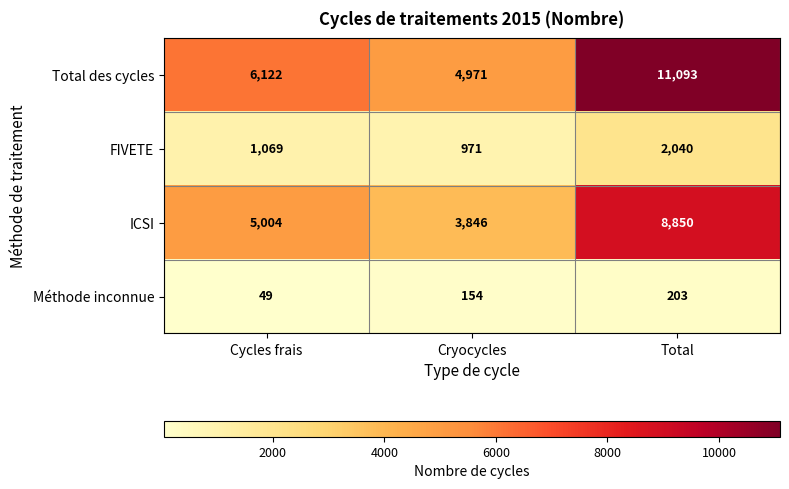

How many distinct data groups are displayed?

4